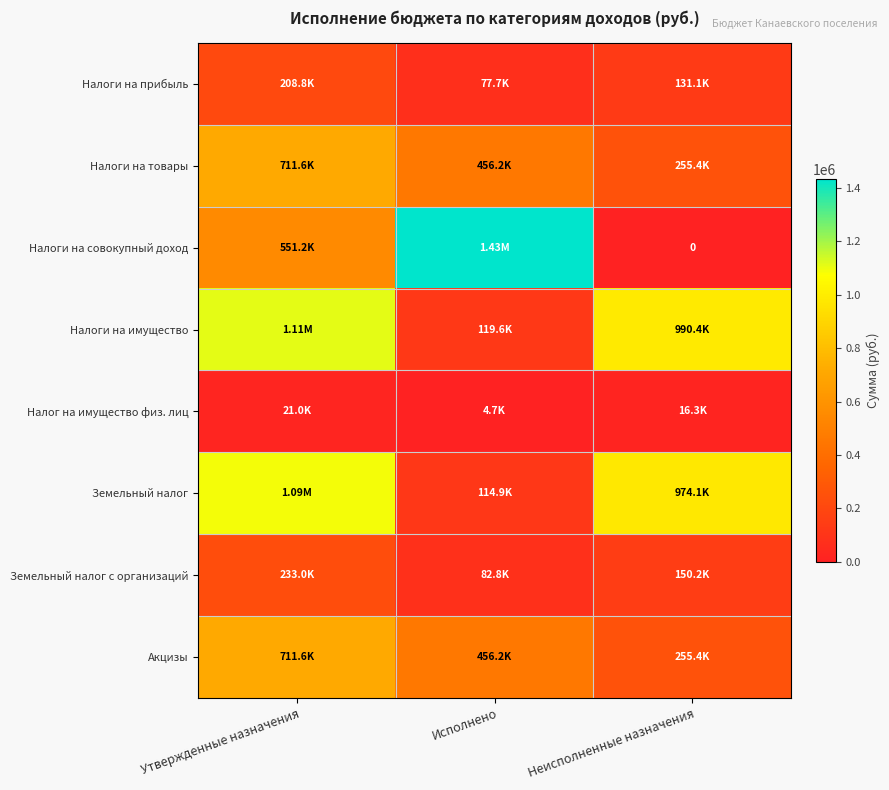

What is the difference between the highest and lowest values at Исполнено?

1428000.0